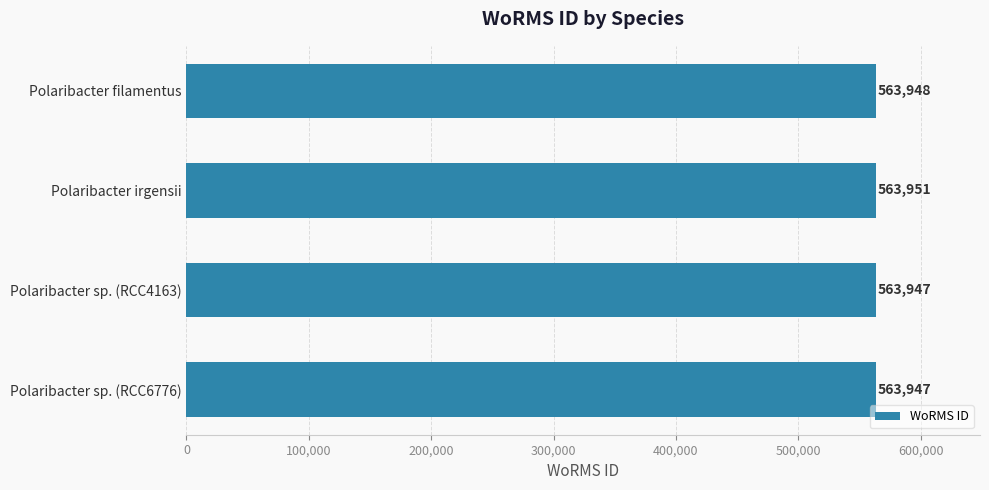

How many categories are shown in the chart?

4